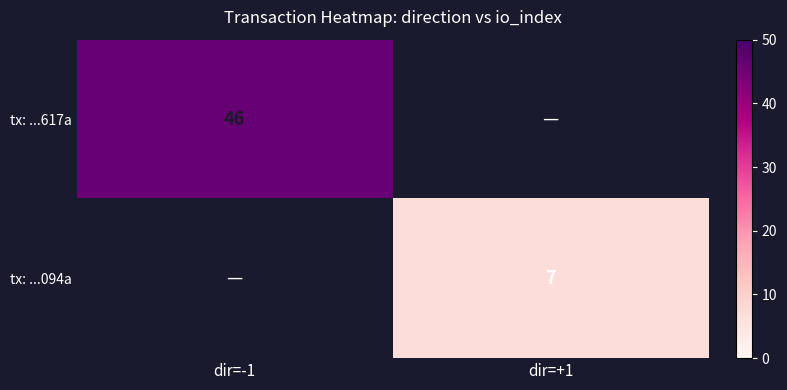

The value of tx: ...094a at dir=+1 is 7. True or false?

True